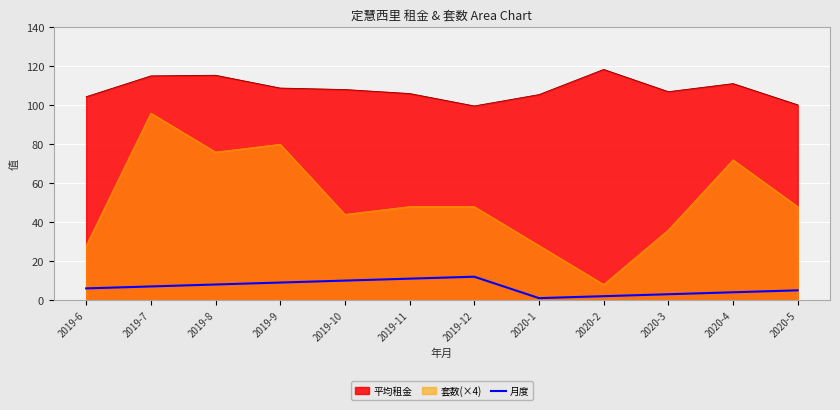

At which category is the sum across all series the highest?

2019-7